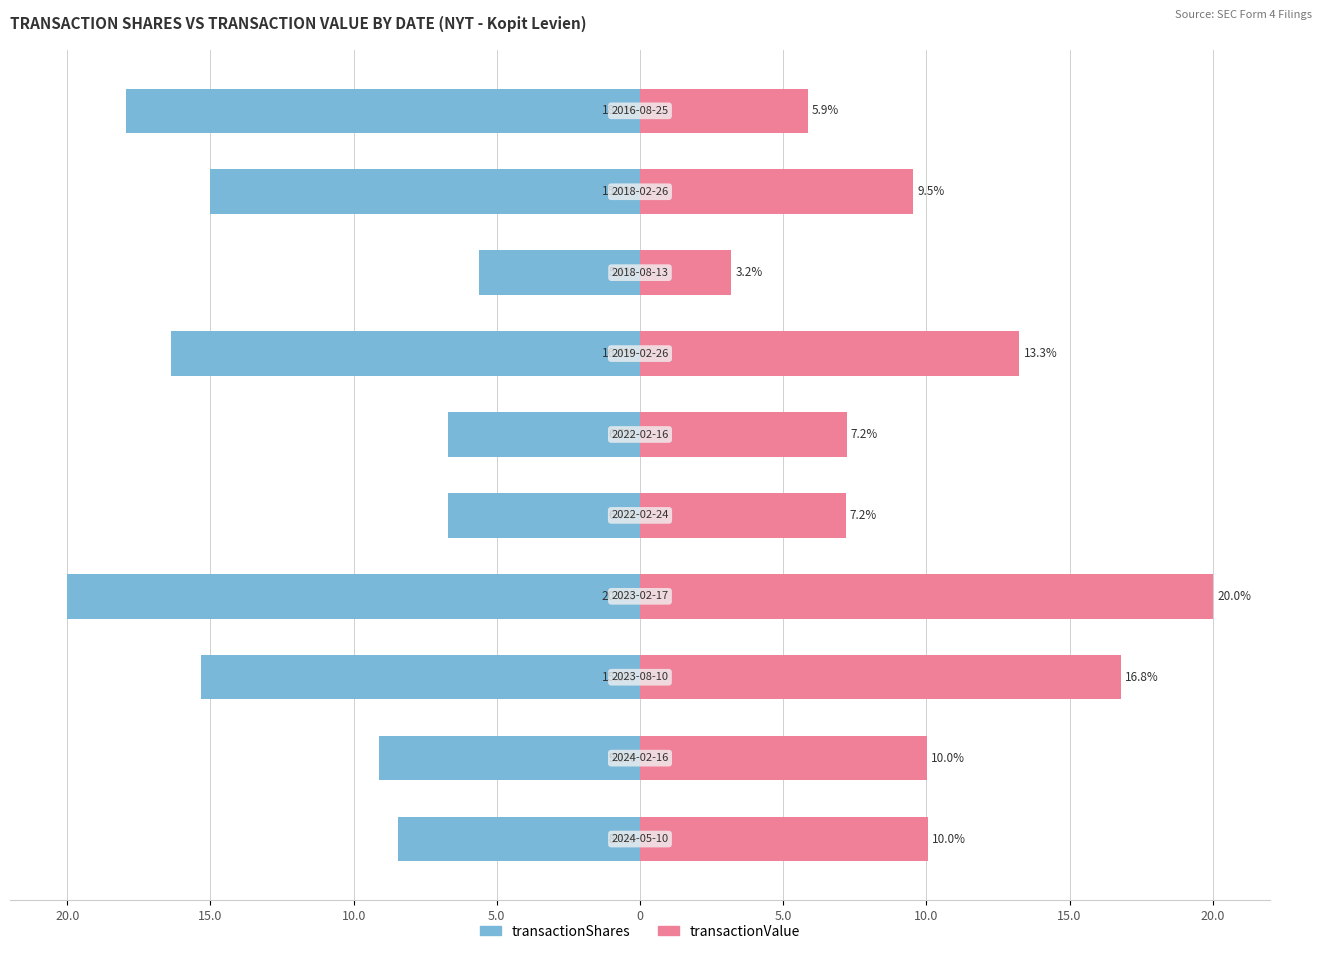

Between 10.0 and 20.0, which is larger?

20.0